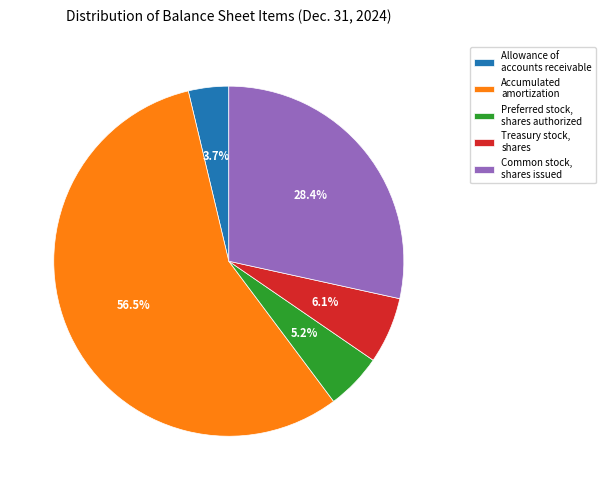

Which has a higher value, Preferred stock, shares authorized or Accumulated amortization?

Accumulated amortization